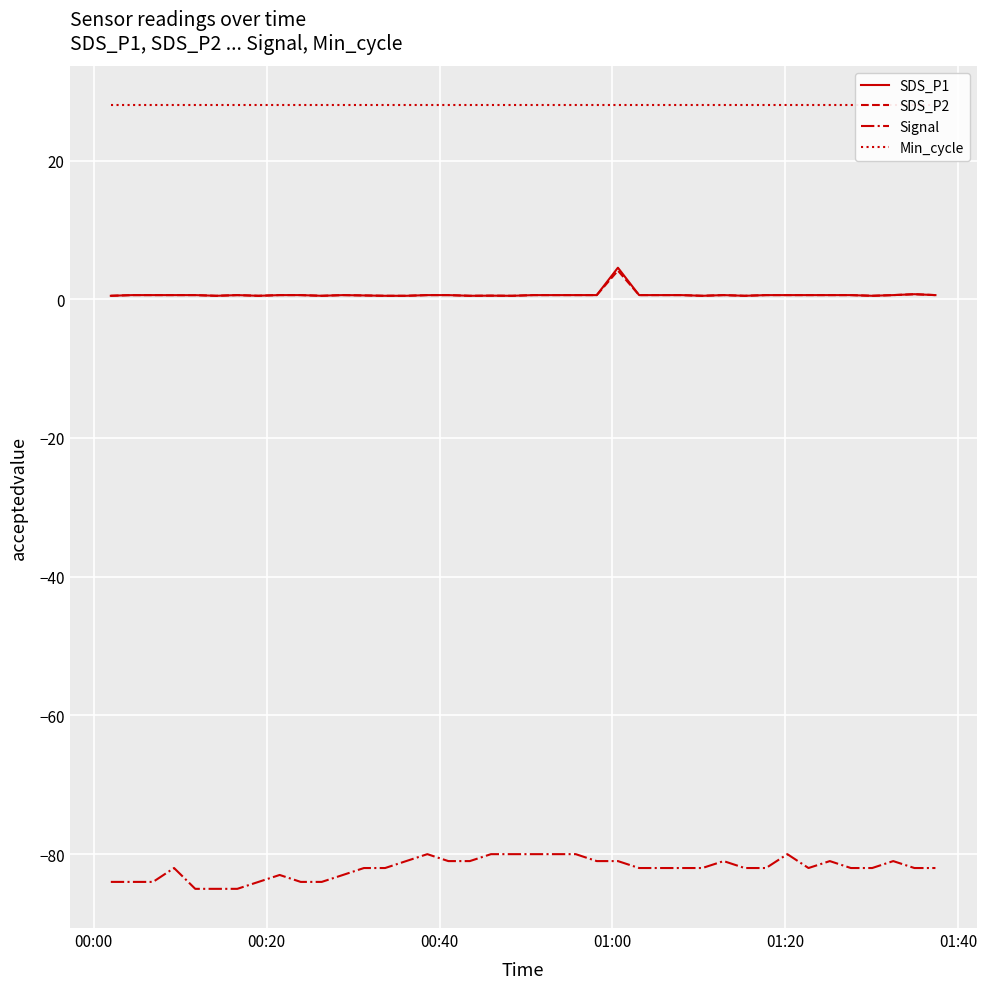

What is the difference between the maximum and minimum values in the SDS_P2 series?

3.6